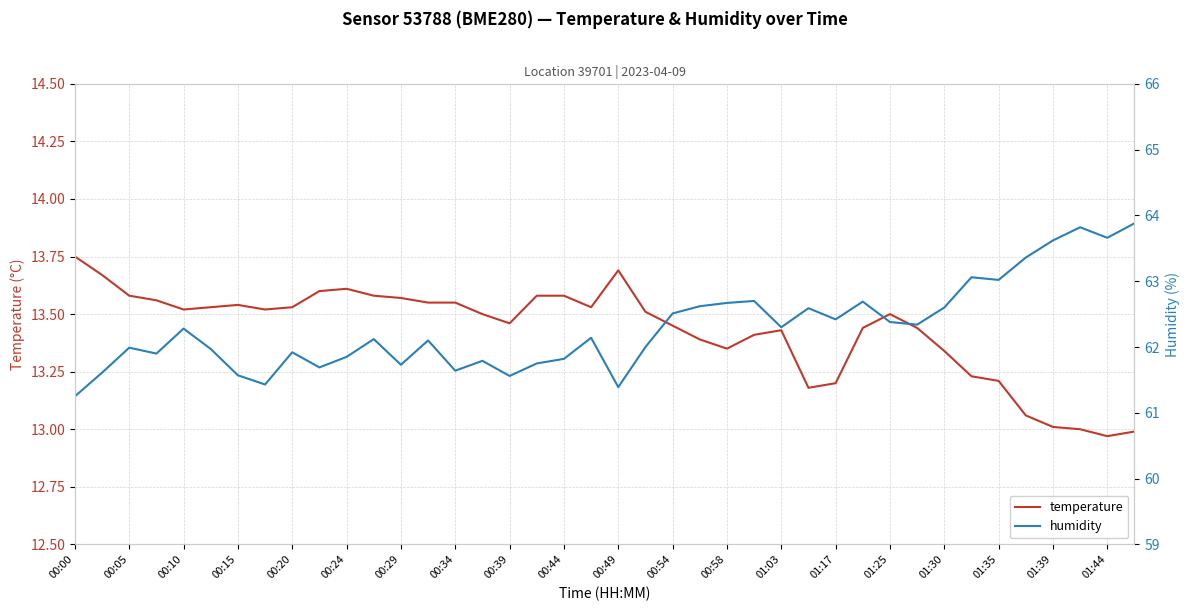

In temperature, how many points are higher than both neighbors (excluding endpoints)?

5